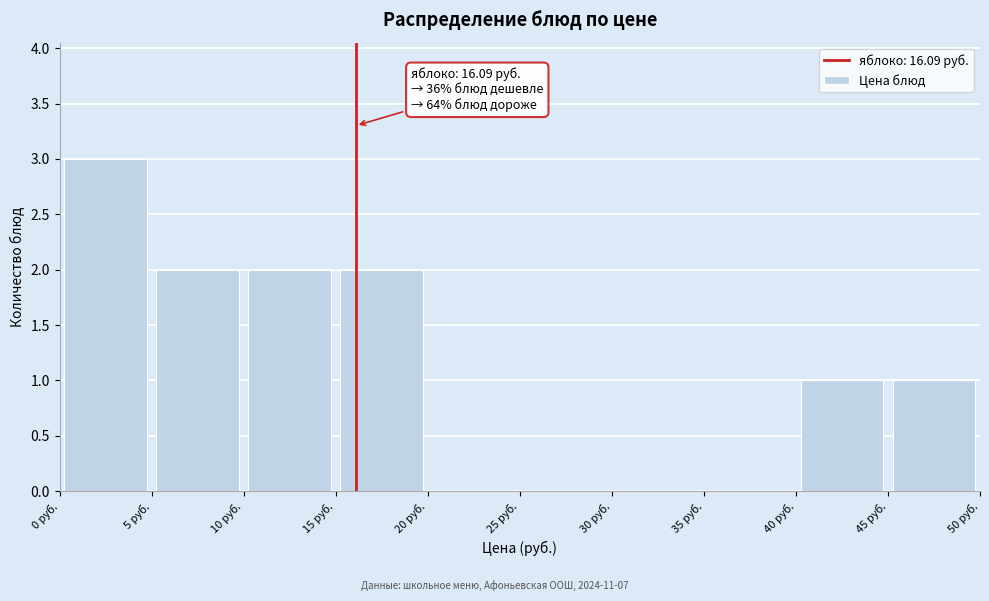

Which range on the x-axis has the tallest bar?

0 to 5